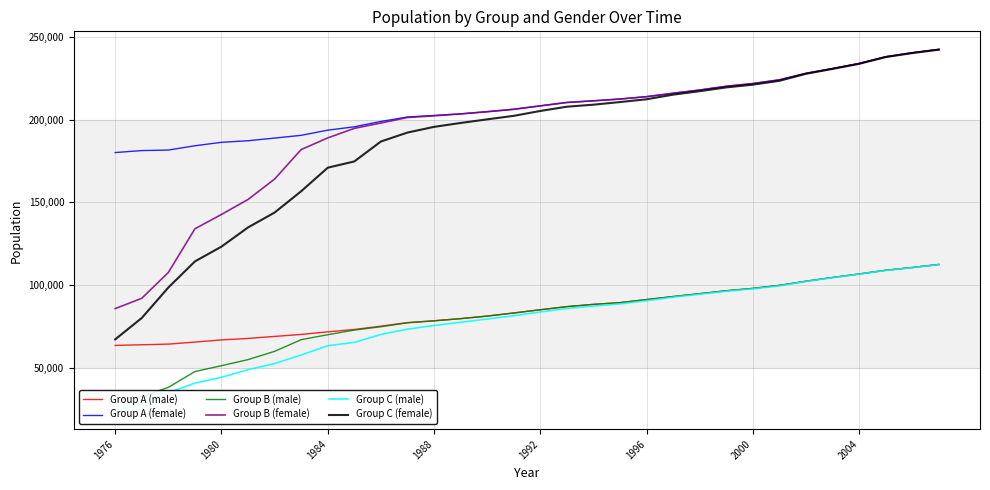

Reading left to right, list all the values displayed in this chart.

Group A (male): 63385	63771	64166	65396	66719	67610	68825	70023	71601	73025	75034	77189	78326	79598	81142	83017	84977	86864	88228	89268	91132	92963	94702	96475	97903	99737	102247	104520	106619	108875	110546	112393
Group A (female): 180154	181356	181671	184271	186353	187316	188917	190591	193713	195750	198998	201697	202641	203592	204901	206366	208445	210493	211486	212563	214000	216062	218015	220287	221927	224187	228119	231021	234088	238161	240574	242607
Group B (male): 30167	32321	37986	47556	51087	54778	59788	66865	69868	72674	74673	77065	78224	79575	81135	83010	84970	86858	88225	89268	91132	92963	94702	96475	97903	99737	102247	104520	106619	108875	110546	112393
Group B (female): 85674	91916	107549	134002	142690	151763	164112	181995	189025	194810	198042	201374	202378	203540	204875	206340	208421	210473	211477	212563	214000	216062	218015	220287	221927	224187	228119	231021	234088	238161	240574	242607
Group C (male): 23606	28129	34765	40539	44109	48665	52398	57584	63202	65216	70016	73224	75440	77365	79357	81356	83630	85741	87210	88503	90458	92599	94404	96192	97626	99480	102117	104412	106516	108775	110458	112316
Group C (female): 67041	79995	98429	114230	123199	134826	143828	156734	170990	174779	186850	192254	195713	198068	200271	202381	205341	207918	209145	210742	212423	215219	217327	219612	221266	223604	227859	230805	233882	237961	240398	242461